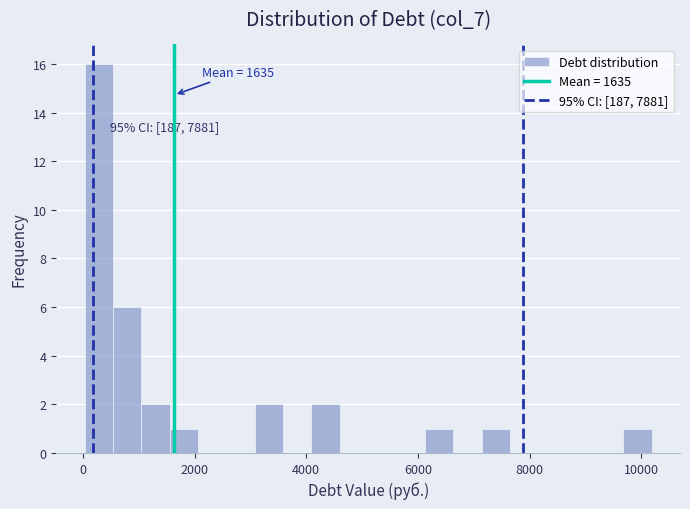

Around what value on the x-axis is the tallest bar? Give the approximate position of its centre, as read against the axis.

200